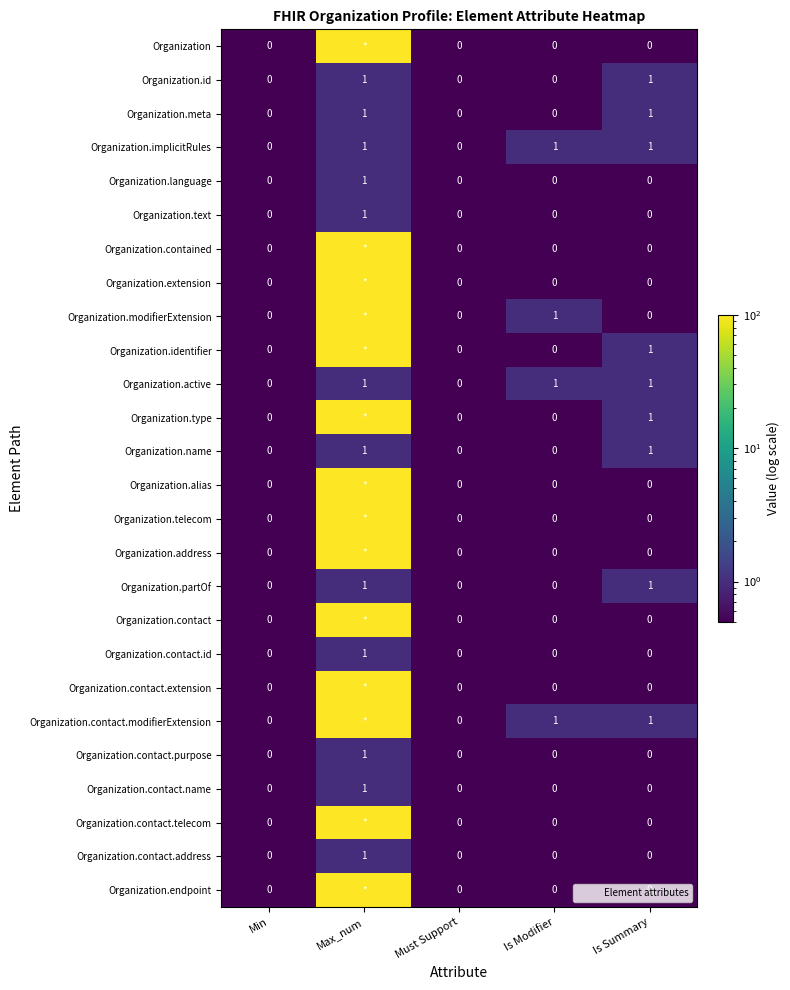

Is it true that Organization.name equals 0.7 at Must Support?

False